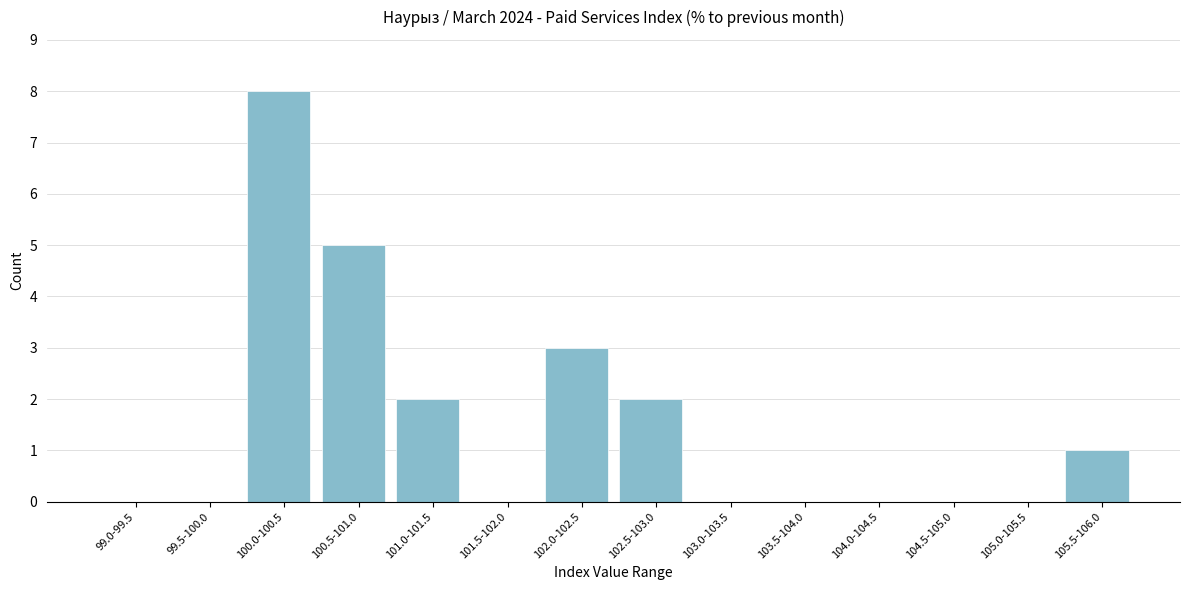

Reading right to left, transcribe all the data shown in this chart.

105.5-106.0=1	105.0-105.5=0	104.5-105.0=0	104.0-104.5=0	103.5-104.0=0	103.0-103.5=0	102.5-103.0=2	102.0-102.5=3	101.5-102.0=0	101.0-101.5=2	100.5-101.0=5	100.0-100.5=8	99.5-100.0=0	99.0-99.5=0